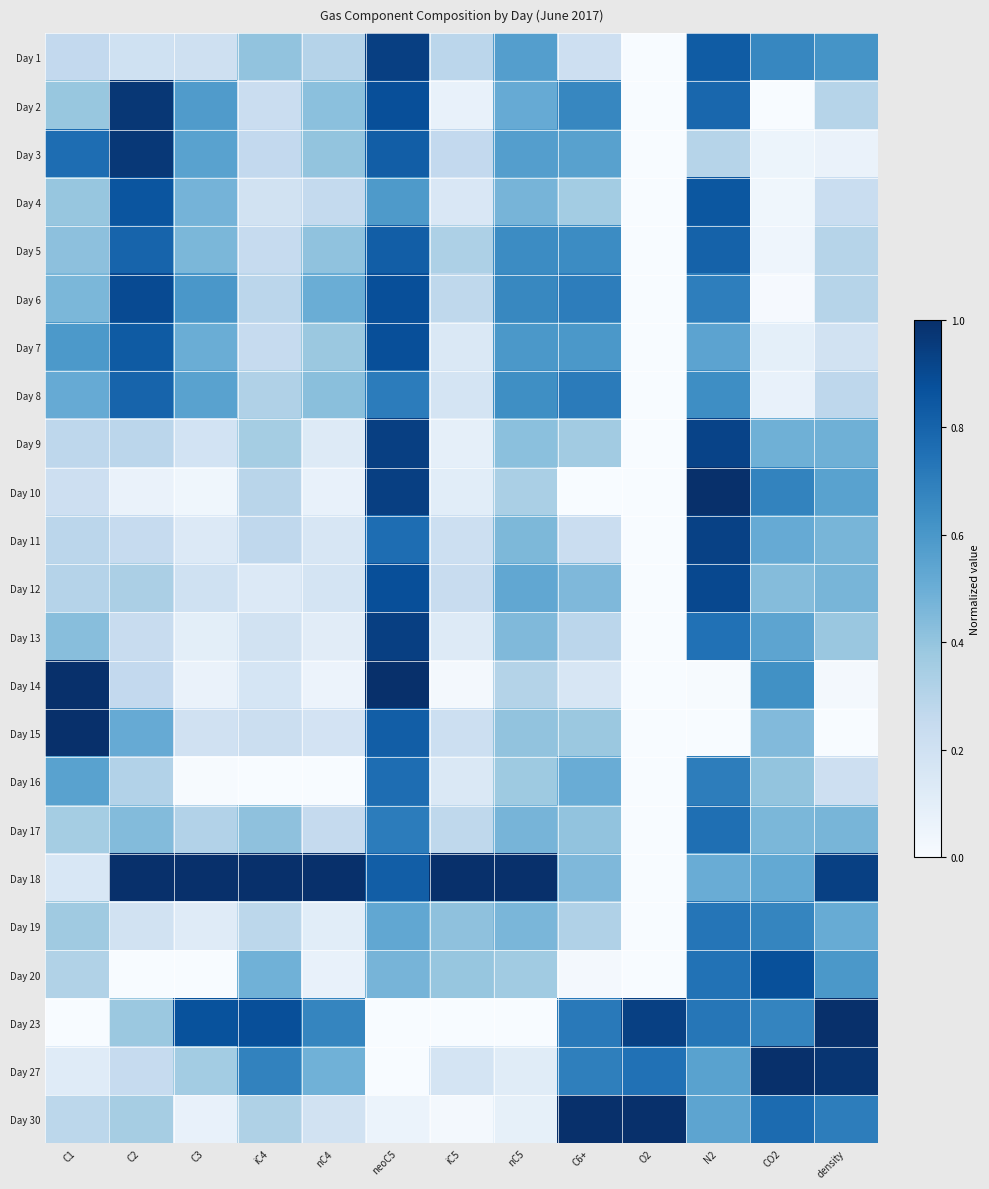

What is the spread (max minus min) of values at nC4?

1.0